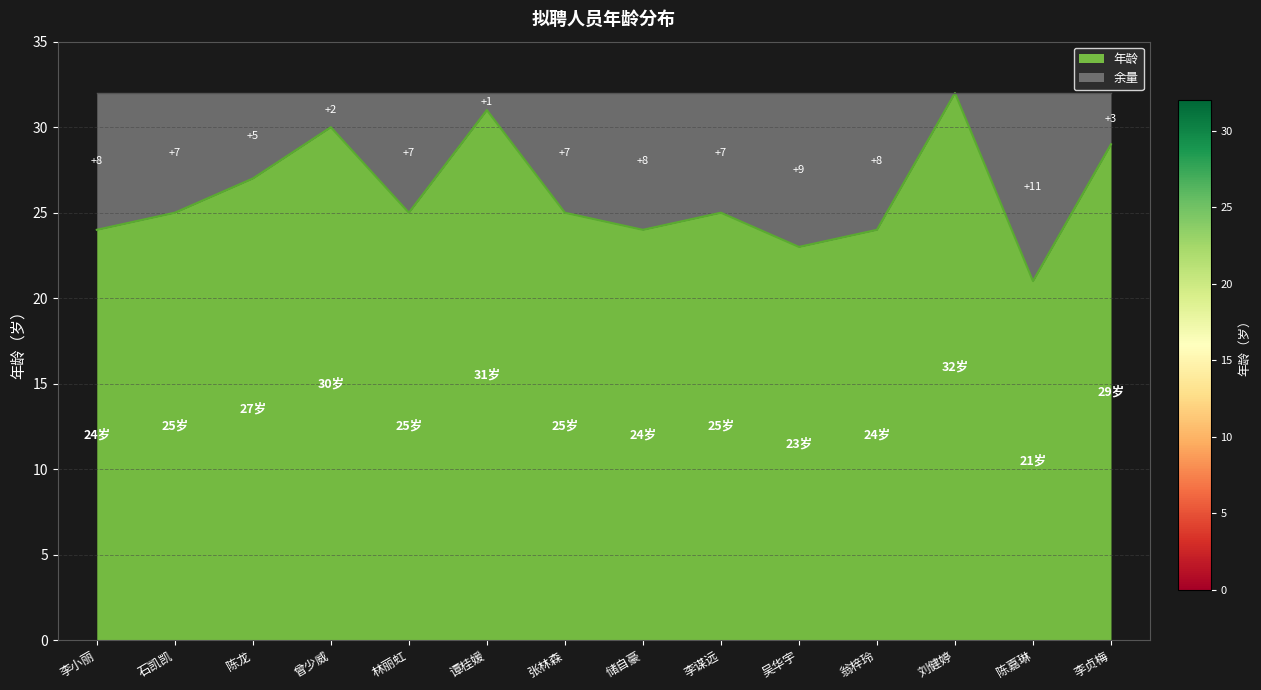

How many data points does each series have?

14